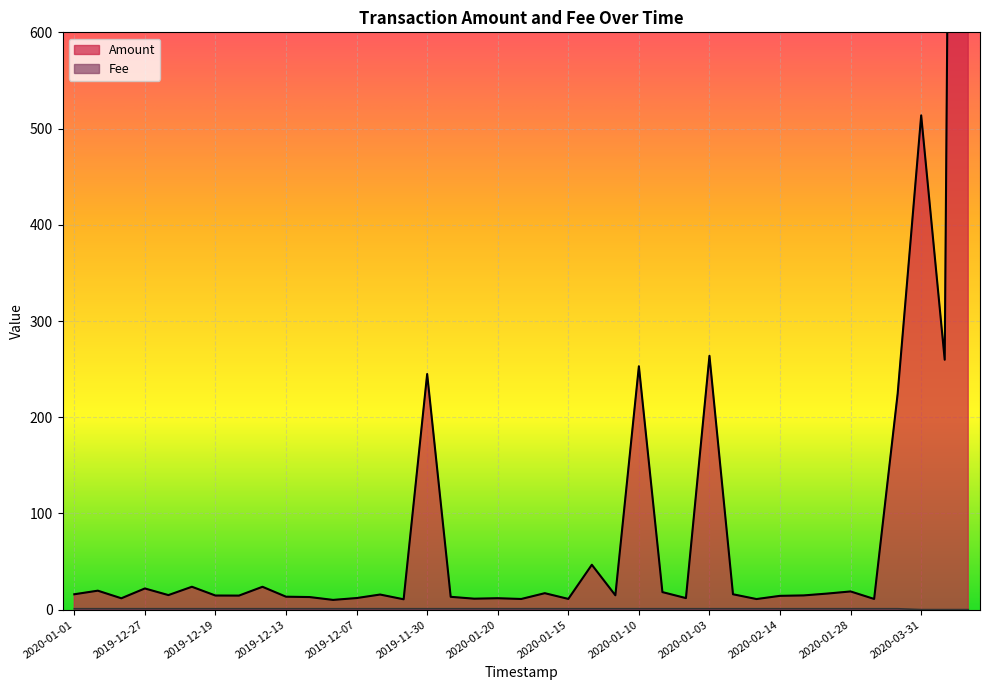

What is the label of the 17th point from the left?

2019-11-29